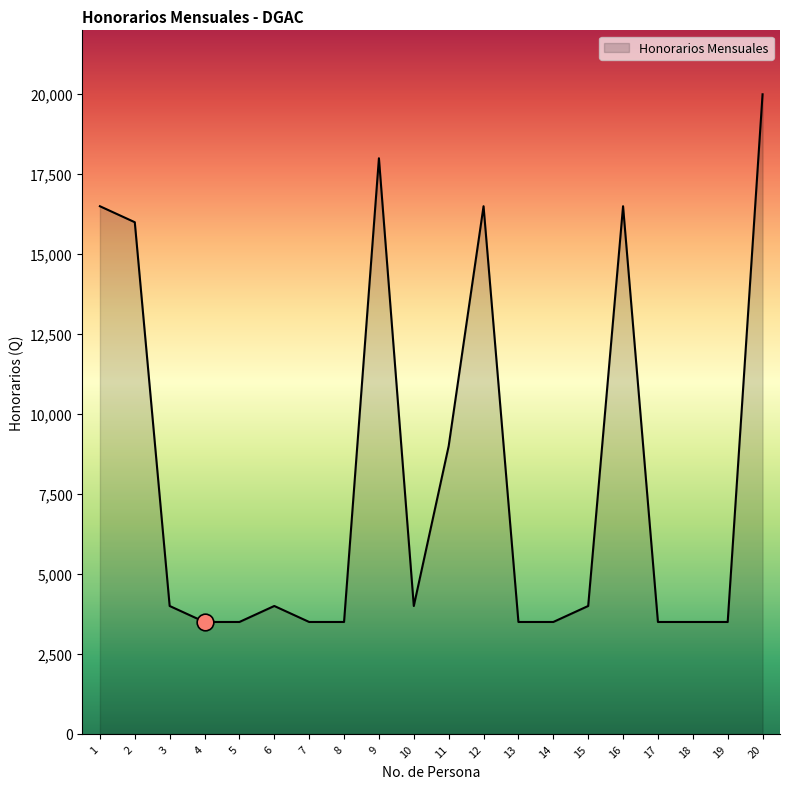

What is the sum of all values?

160000